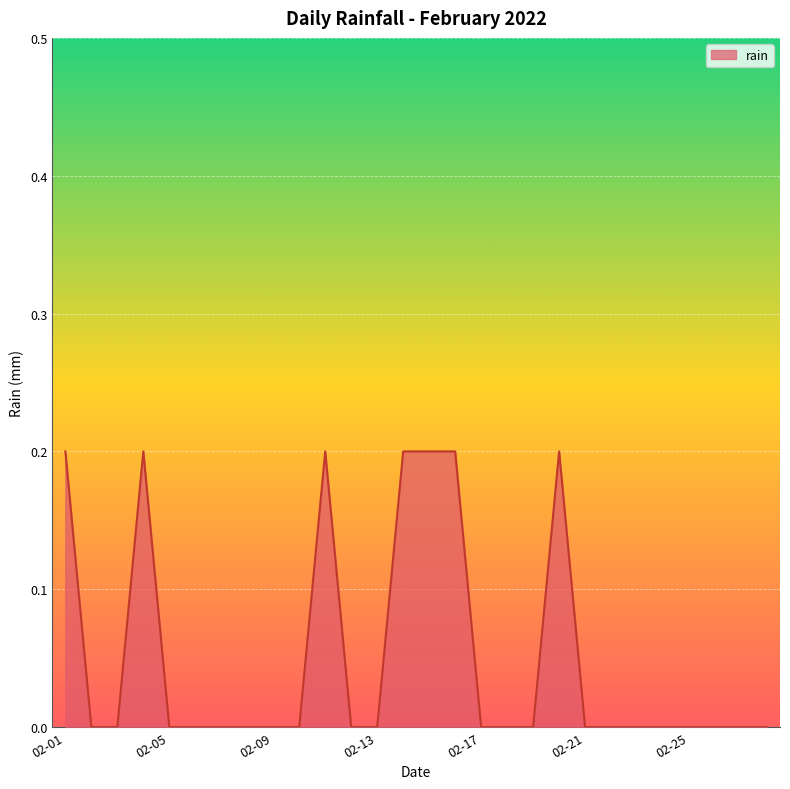

Count the values in the range 0 to 1.

28